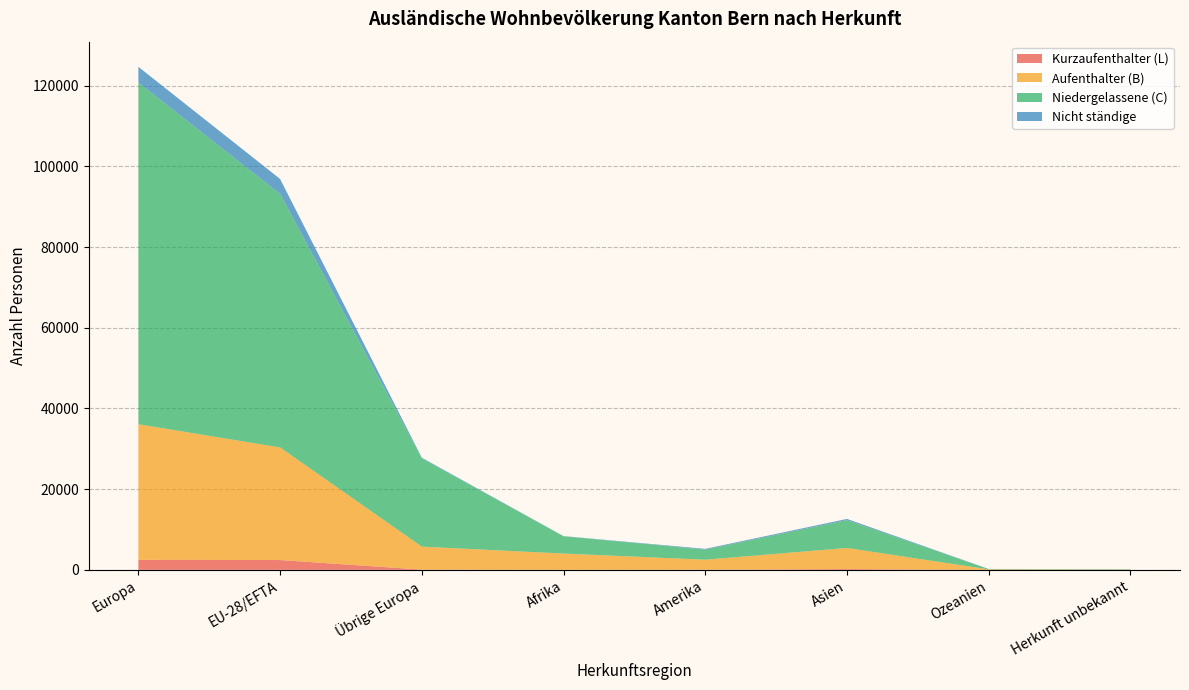

Reading left to right, what are all the values shown in this chart?

Niedergelassene (C): 84680	62809	21871	4290	2500	6902	90	100
Aufenthalter (B): 33595	27906	5689	4024	2473	5228	109	70
Nicht ständige: 3897	3727	170	37	179	293	21	0
Kurzaufenthalter (L): 2489	2428	61	13	47	197	2	0
Gesamt-total: 124661	96870	27791	8364	5199	12620	222	170
Total ständige: 120764	93143	27621	8327	5020	12327	201	170